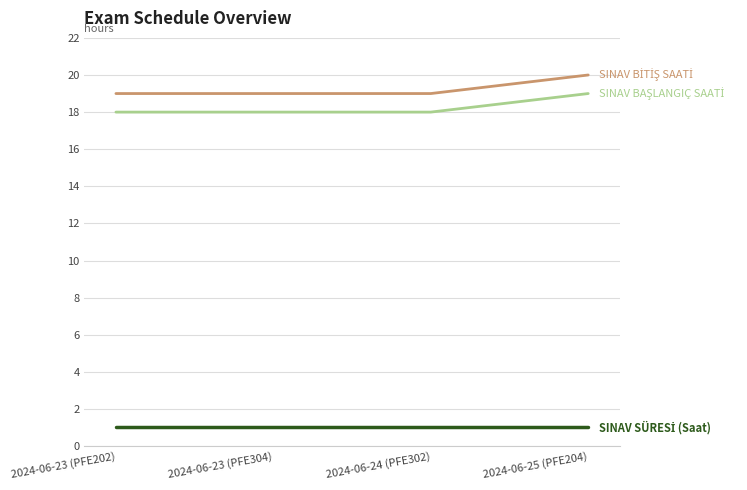

What is the maximum value shown in the chart?

20